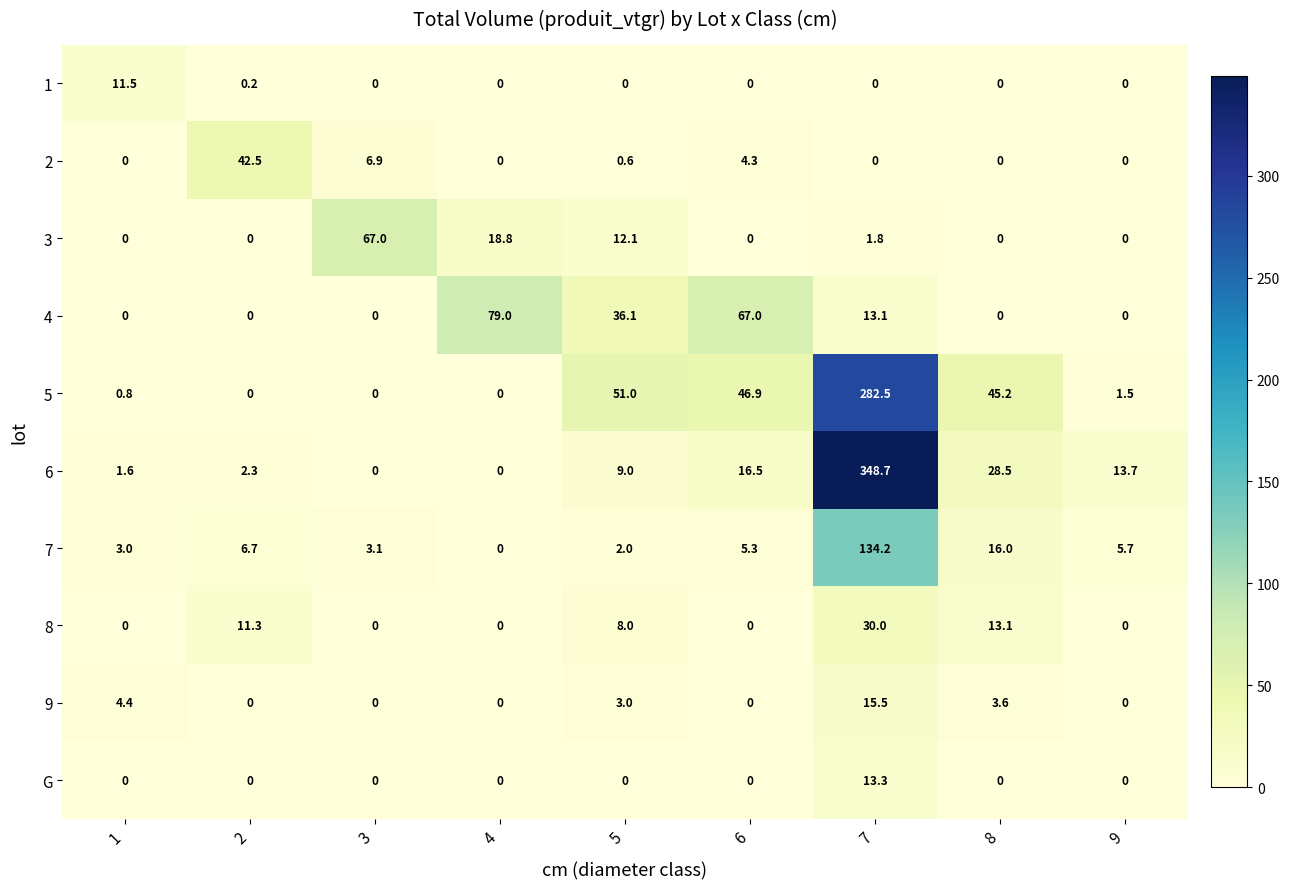

What is the difference between the second highest and second lowest values in the 7 series?

14.0